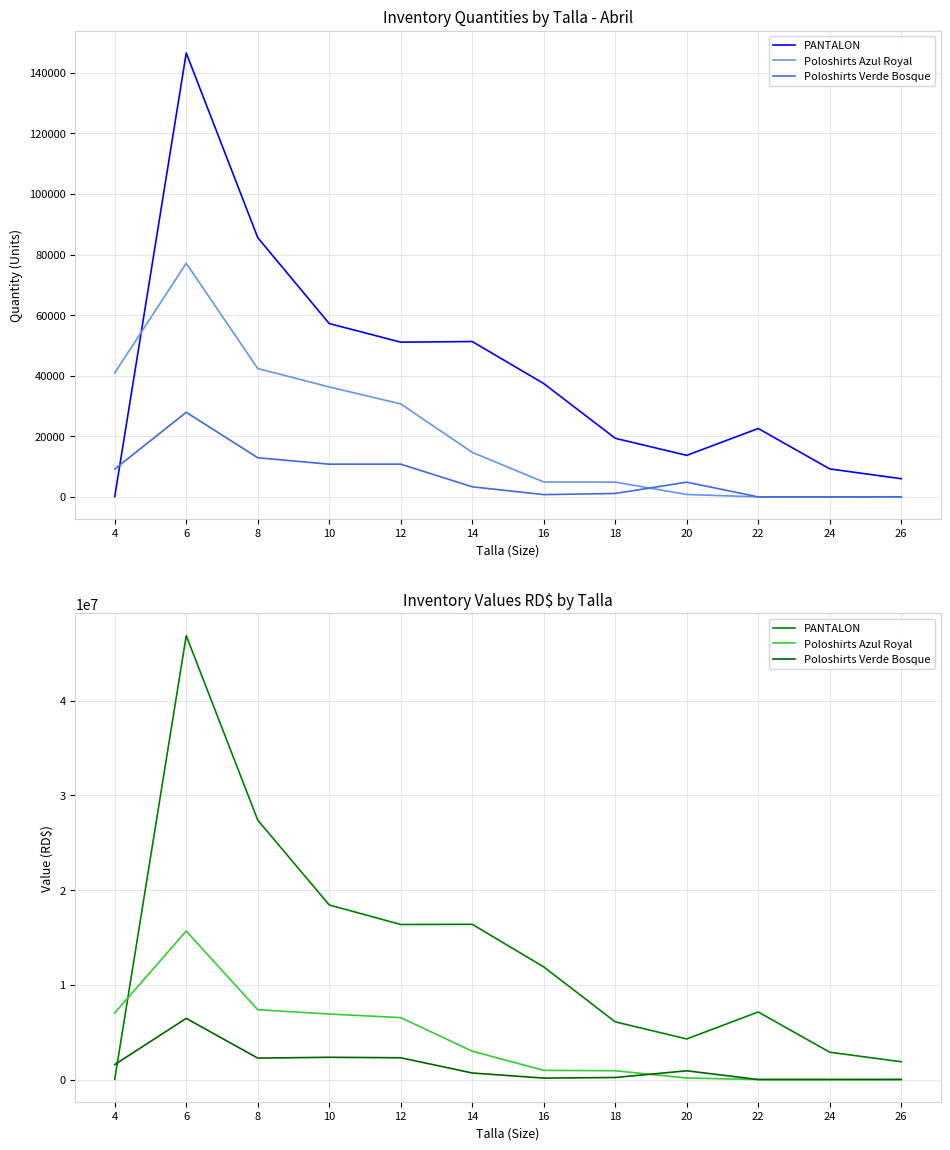

Is the value of Poloshirts Verde Bosque at 18 greater than the value of Poloshirts Azul Royal at 16?

No